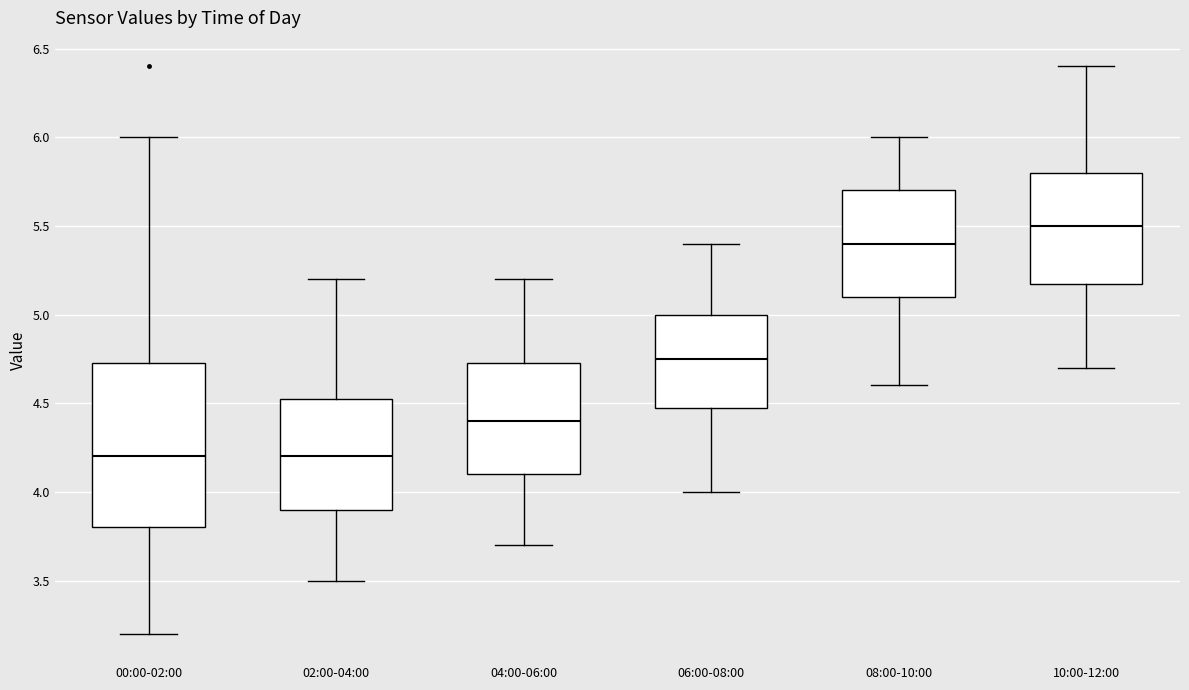

Which box has the highest median line?

10:00-12:00